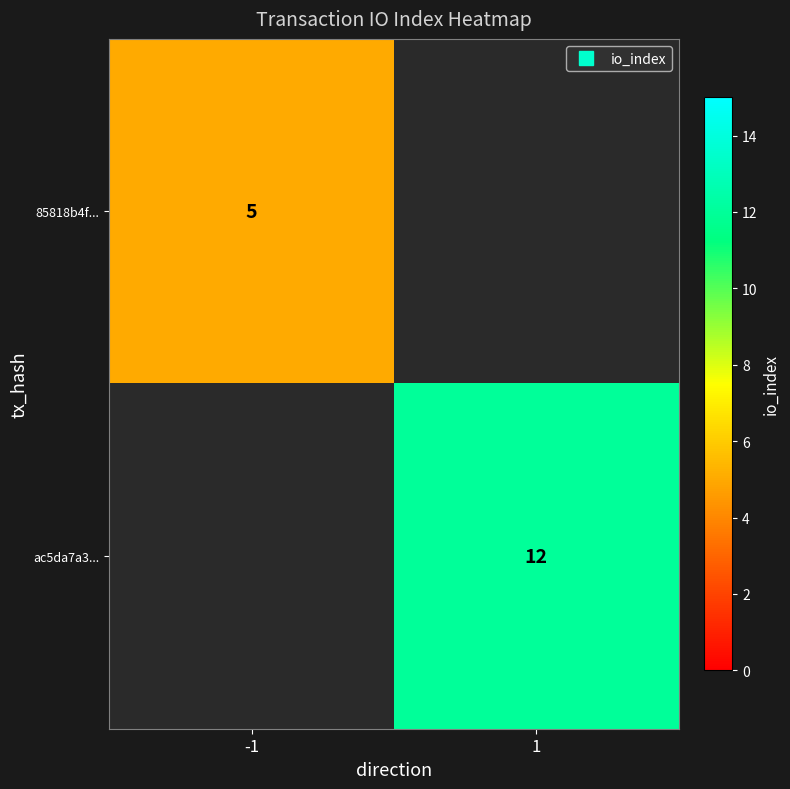

Is the value of ac5da7a3... at 1 greater than the value of 85818b4f... at -1?

Yes